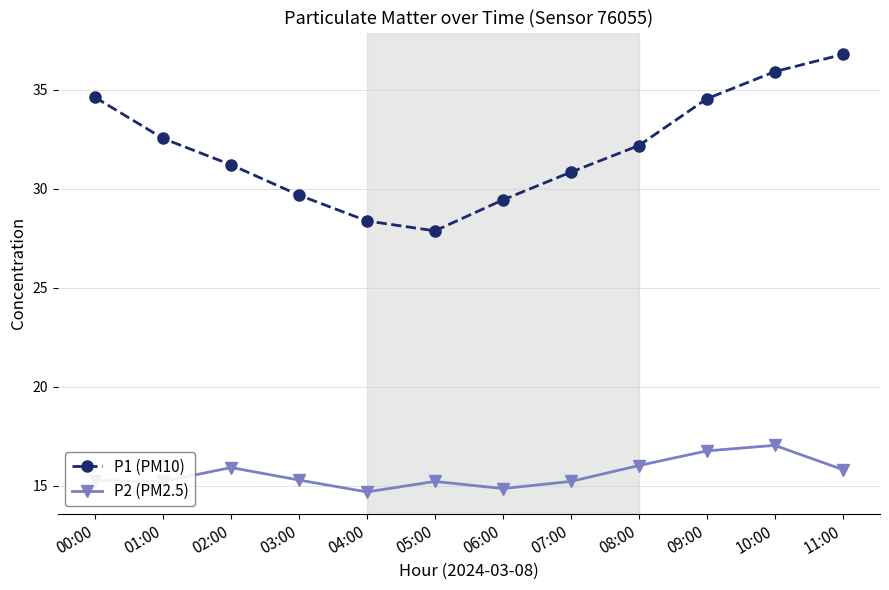

What is the average value of the P2 (PM2.5) series?

15.6